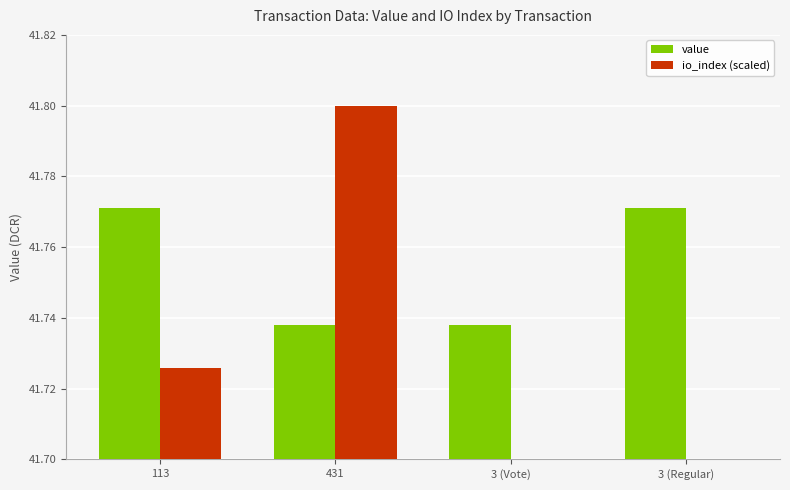

What is the sum of the io_index (scaled) values at 3 (Vote) and 431?

83.5